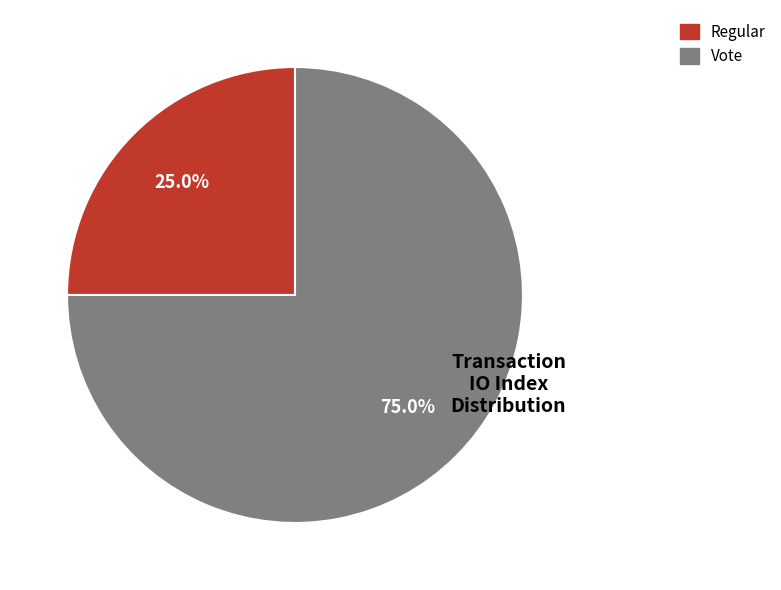

What percentage is the Vote slice, to the nearest percent?

75%